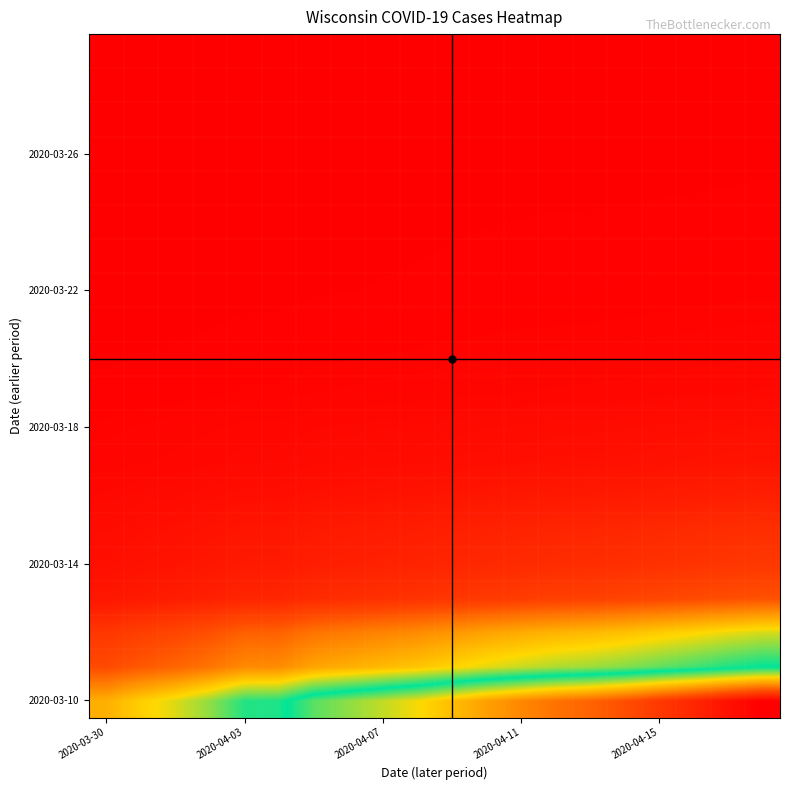

At how many categories does at least one series exceed 126?

20